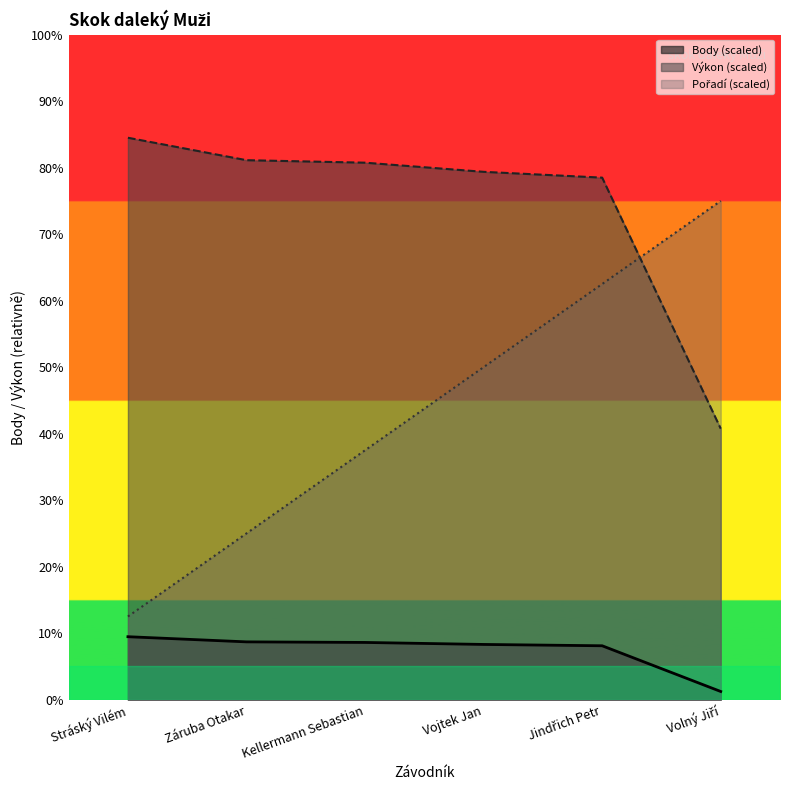

How many series are shown in this chart?

3